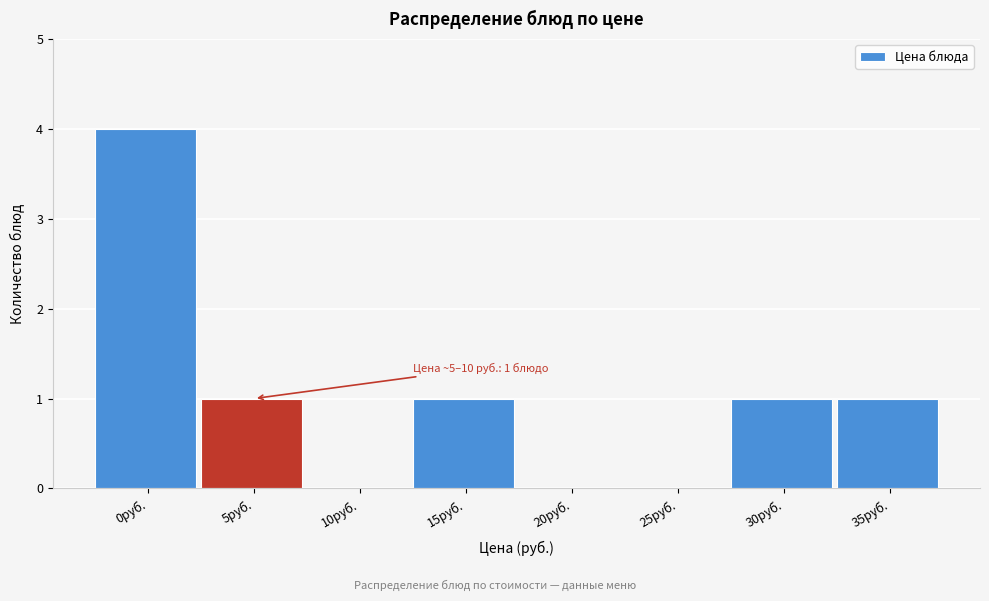

Reading left to right, extract all data points from this chart.

0руб.=4	5руб.=1	10руб.=0	15руб.=1	20руб.=0	25руб.=0	30руб.=1	35руб.=1